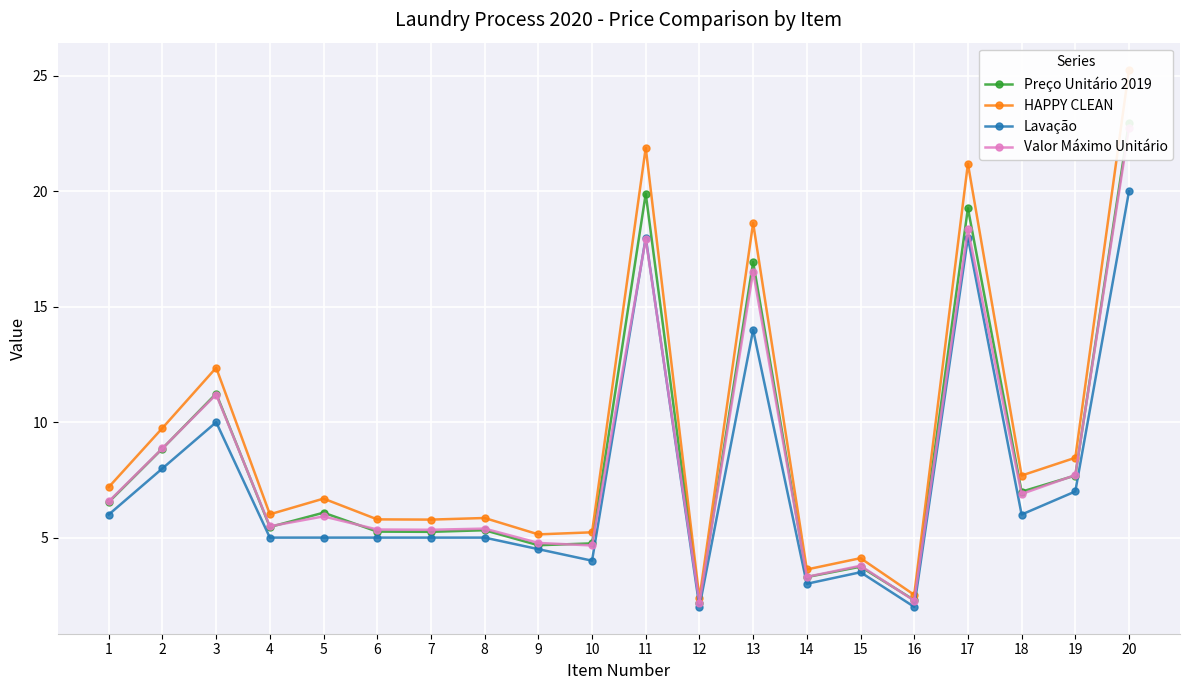

Rank the series at 9 from highest to lowest value.

HAPPY CLEAN, Valor Máximo Unitário, Preço Unitário 2019, Lavação